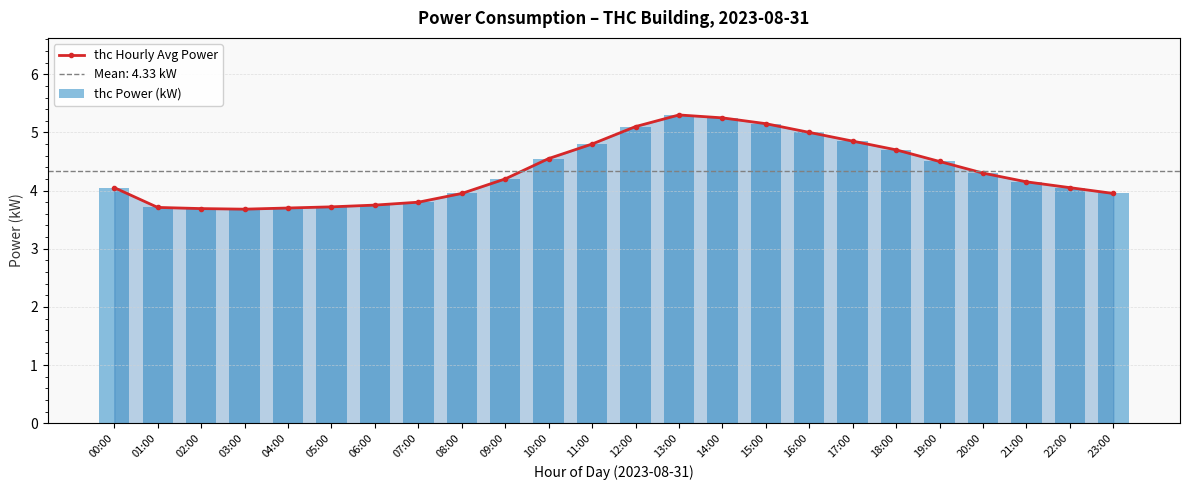

Which series has the largest total across all categories?

thc Hourly Avg Power